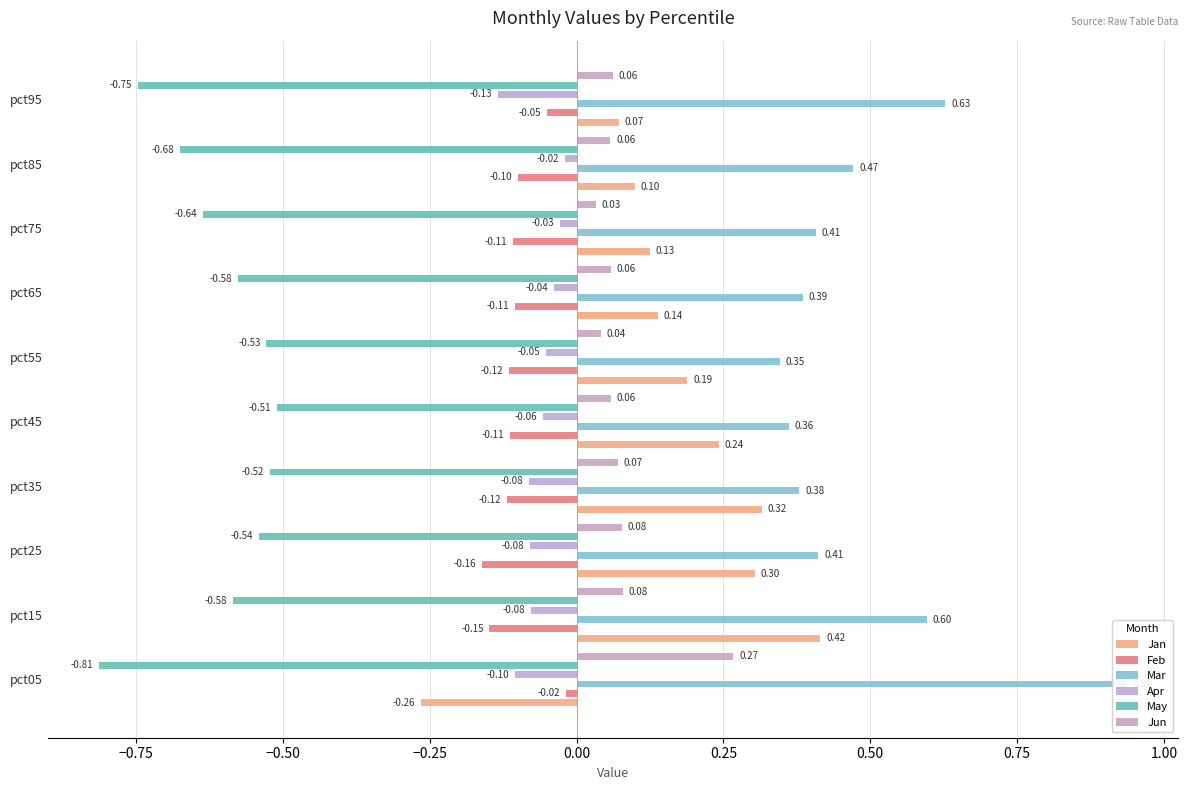

What is the smallest value displayed?

-0.8